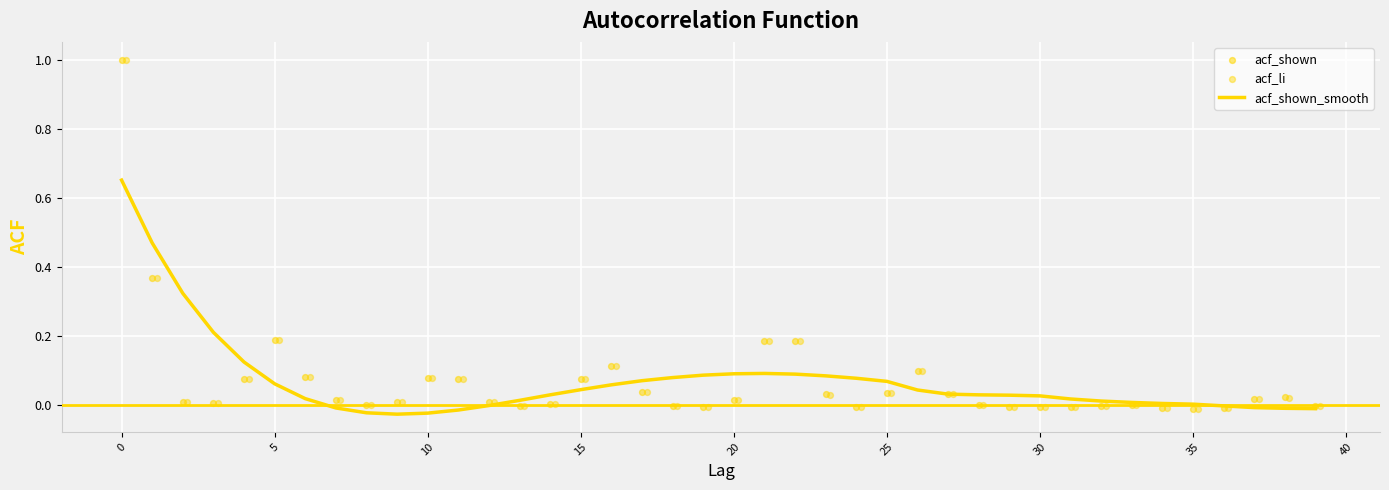

Which series contains the lowest Y value?

acf_shown_smooth